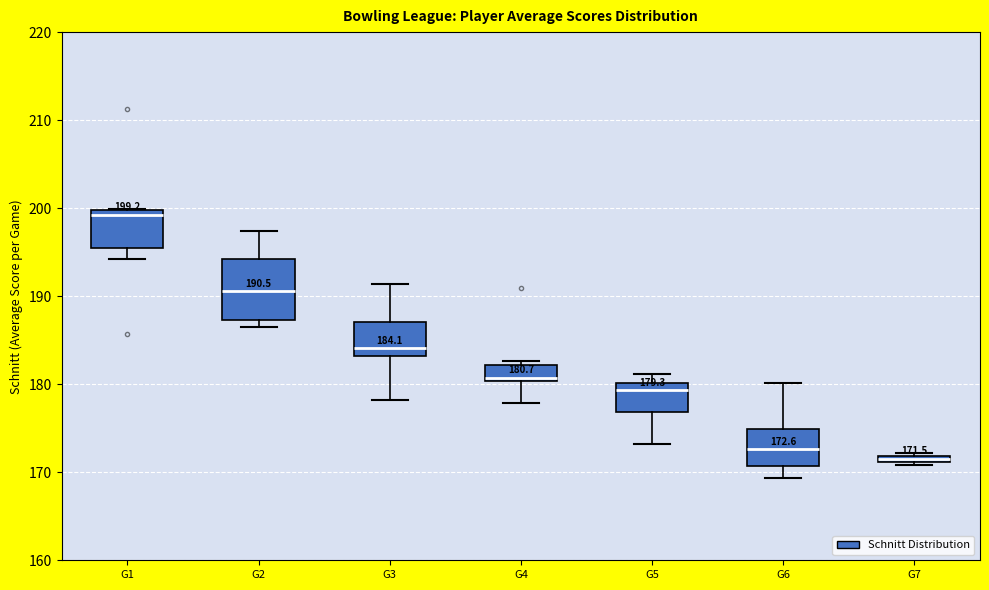

Which box's median line is the lowest?

G7